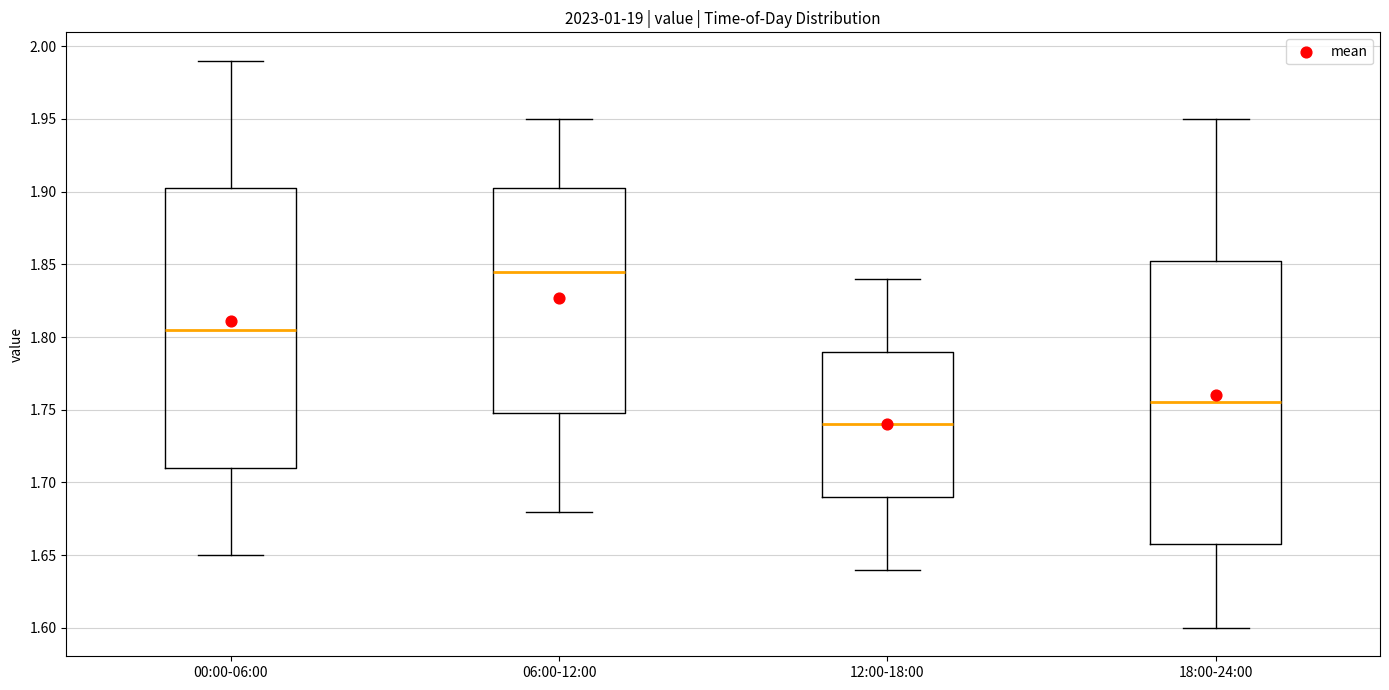

Reading left to right, read every box against the y-axis: the position of its median line, the range the box covers, and the ends of its whiskers. The values are not printed on the chart, so give them approximately, as read against the axis.

00:00-06:00: median 1.805, box 1.710 to 1.905, whiskers 1.650 to 1.990
06:00-12:00: median 1.845, box 1.750 to 1.905, whiskers 1.680 to 1.950
12:00-18:00: median 1.740, box 1.690 to 1.790, whiskers 1.640 to 1.840
18:00-24:00: median 1.755, box 1.660 to 1.855, whiskers 1.600 to 1.950